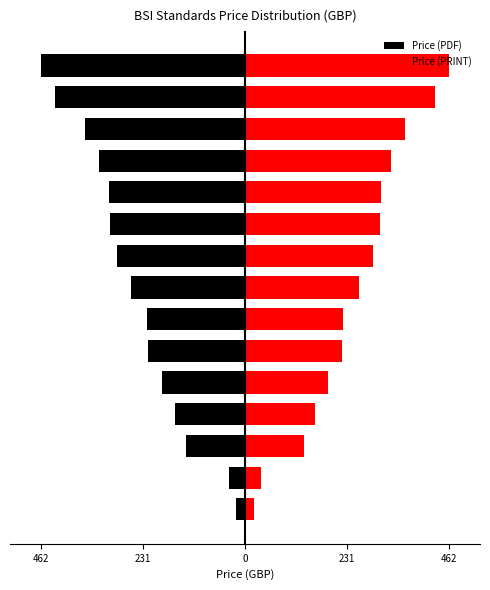

True or false: Price (PDF) has a value of -362 at 12.

True